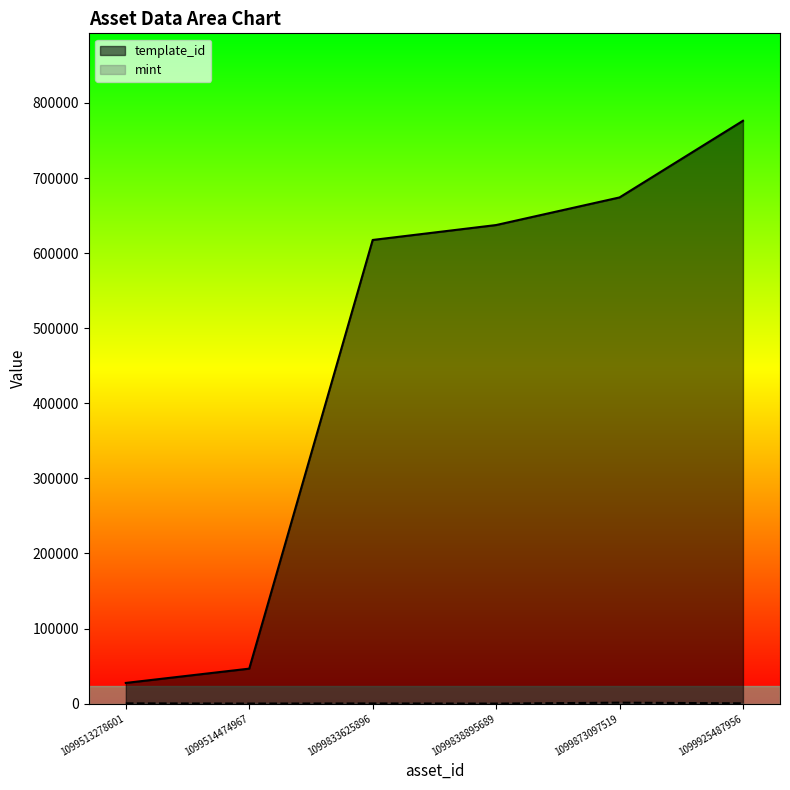

What is the difference between the maximum and minimum values in the mint series?

1195